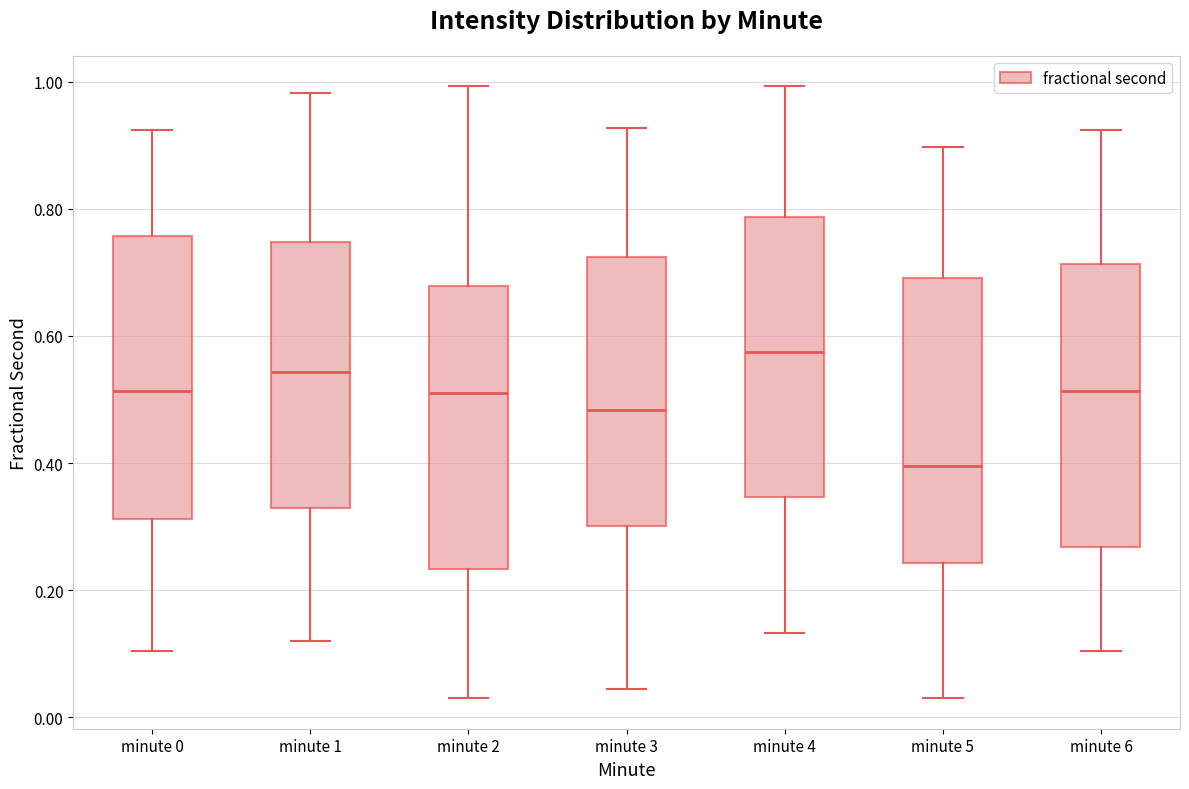

Which box has the lowest median line?

minute 5